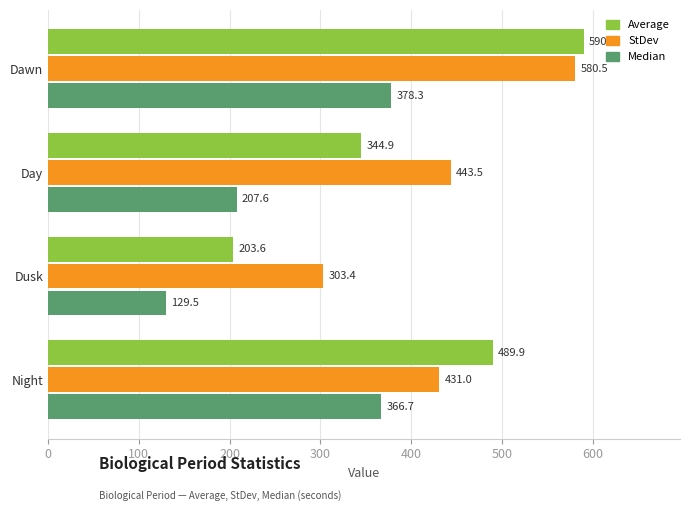

What is the difference between the maximum and second lowest values in the Median series?

170.7